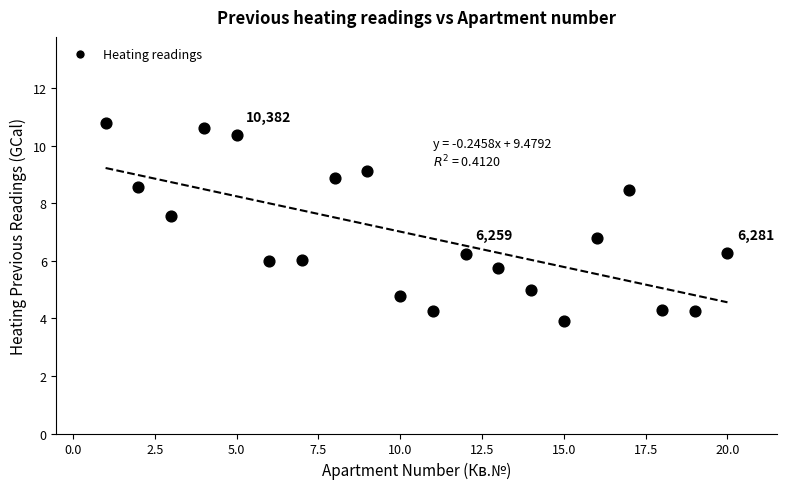

What is the range of X values (max minus min)?

19.0